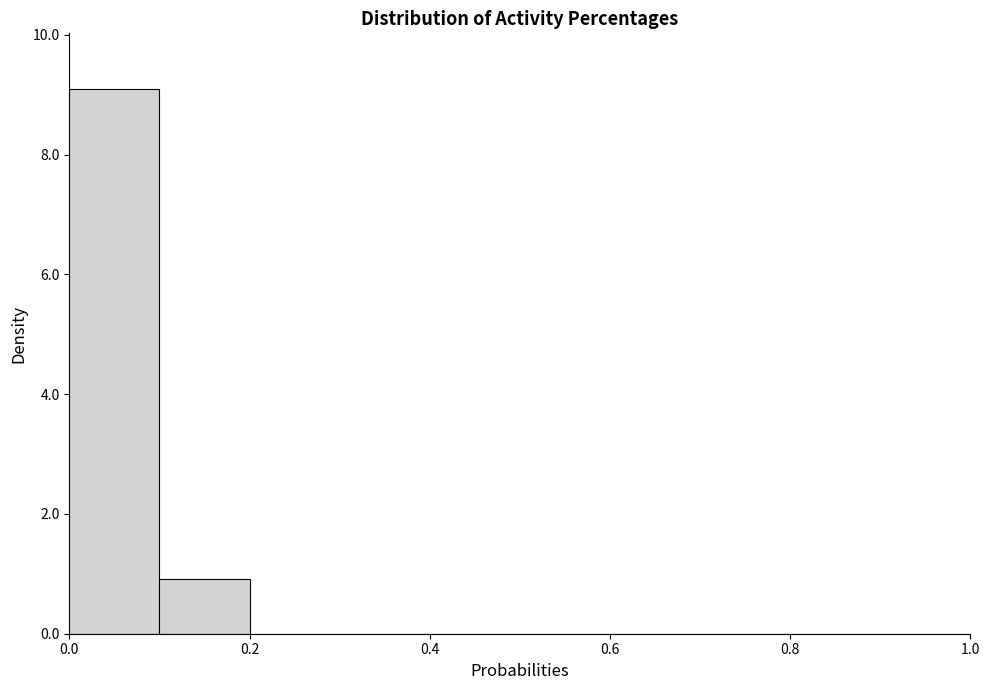

Reading left to right, transcribe this chart: for each bar, give the range it covers on the x-axis and its height. The values are not printed on the chart, so give them approximately, as read against the axis.

0.0 to 0.1: 9
0.1 to 0.2: 1
0.2 to 0.3: 0
0.3 to 0.4: 0
0.4 to 0.5: 0
0.5 to 0.6: 0
0.6 to 0.7: 0
0.7 to 0.8: 0
0.8 to 0.9: 0
0.9 to 1.0: 0